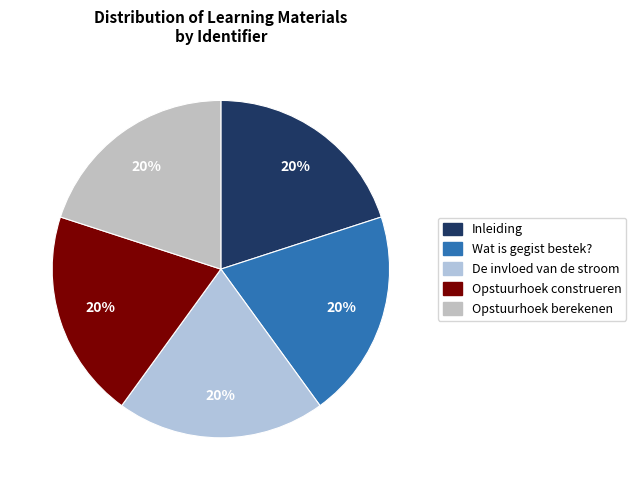

How many segments does this pie chart have?

5